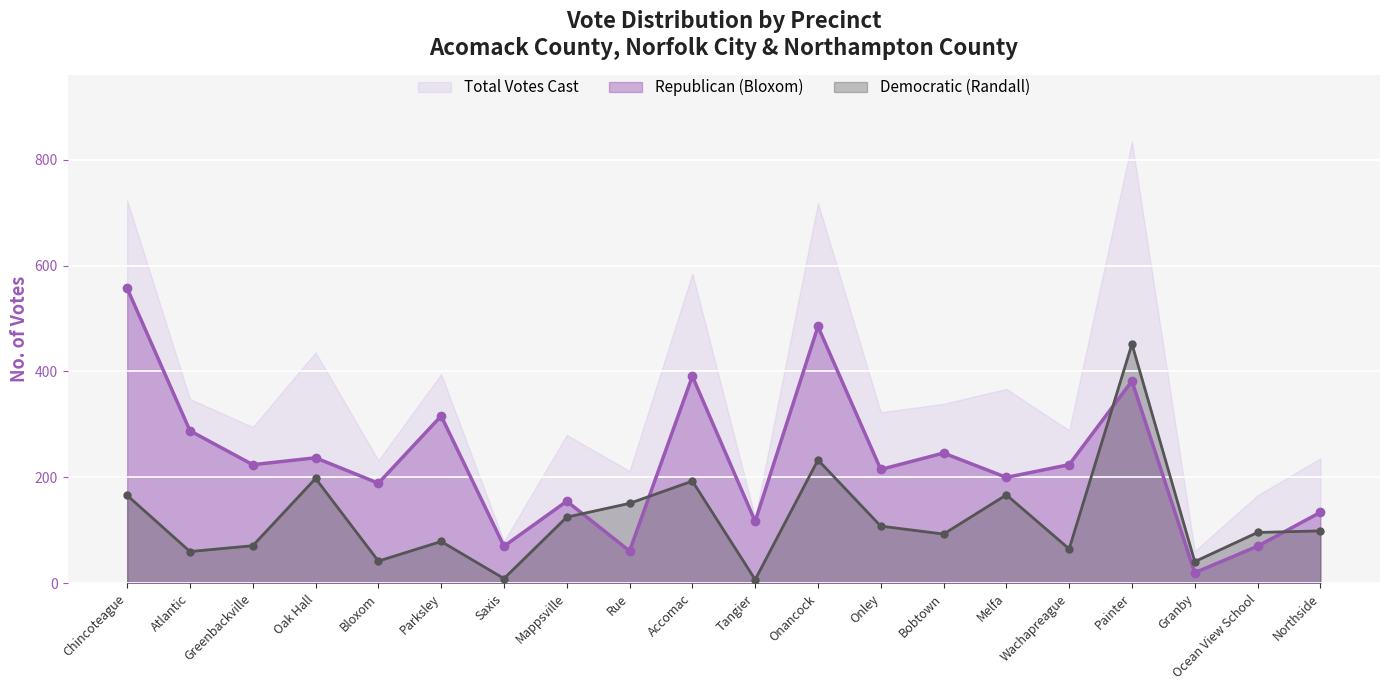

After their last crossing, which series has the higher values: Republican (Bloxom) or Democratic (Randall)?

Republican (Bloxom)